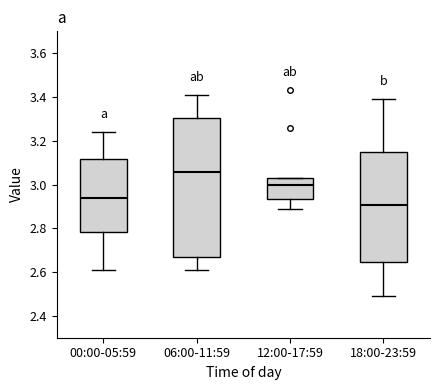

Reading left to right, transcribe this box plot: for each box, give where its median line is, the range the box spans, and where its two whiskers end, as read against the y-axis. The values are not printed on the chart, so give them approximately, as read against the axis.

00:00-05:59: median 2.94, box 2.78 to 3.12, whiskers 2.62 to 3.24
06:00-11:59: median 3.06, box 2.66 to 3.30, whiskers 2.62 to 3.42
12:00-17:59: median 3.00, box 2.94 to 3.04, whiskers 2.90 to 3.04
18:00-23:59: median 2.90, box 2.64 to 3.14, whiskers 2.50 to 3.40